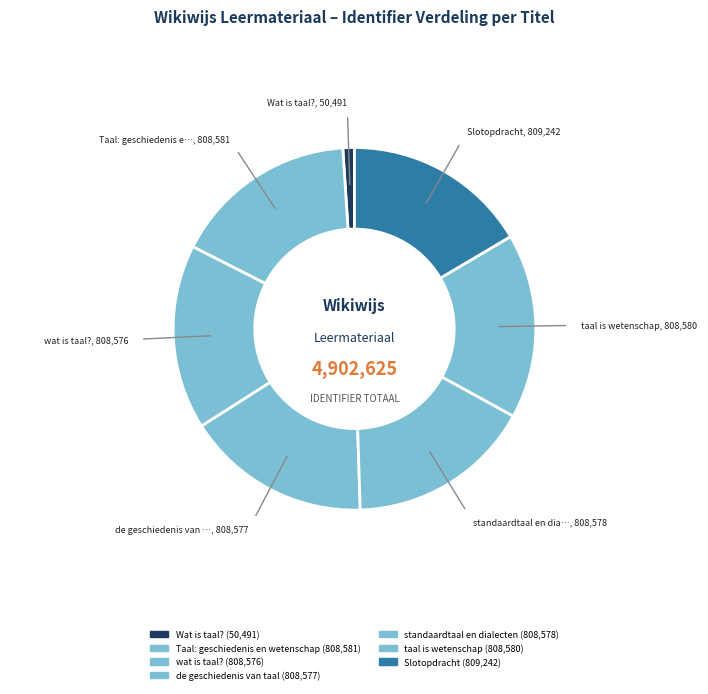

Count the number of slices in the pie.

7